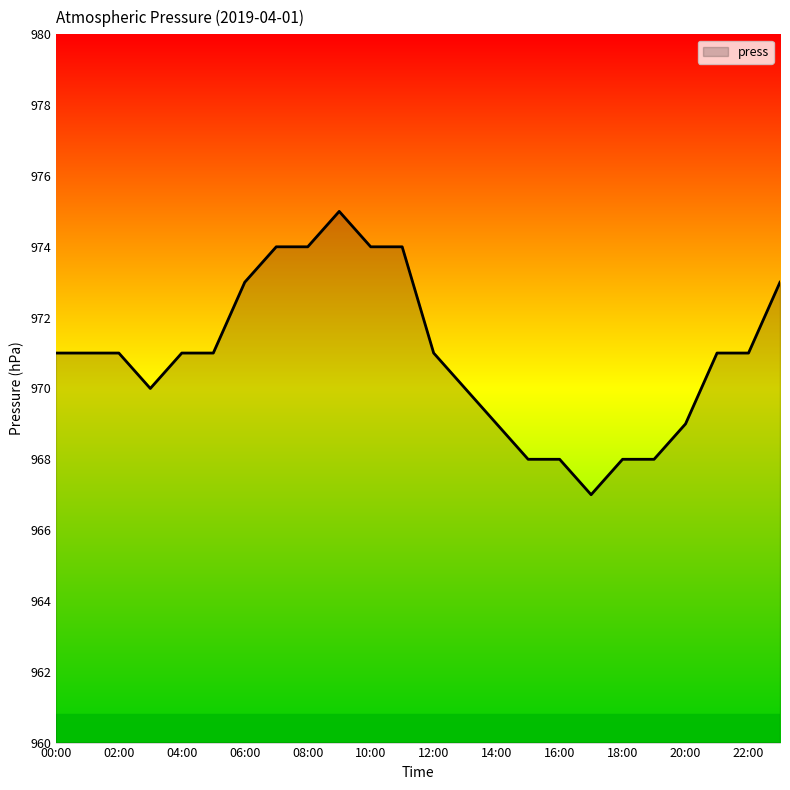

What is the greatest value displayed?

975